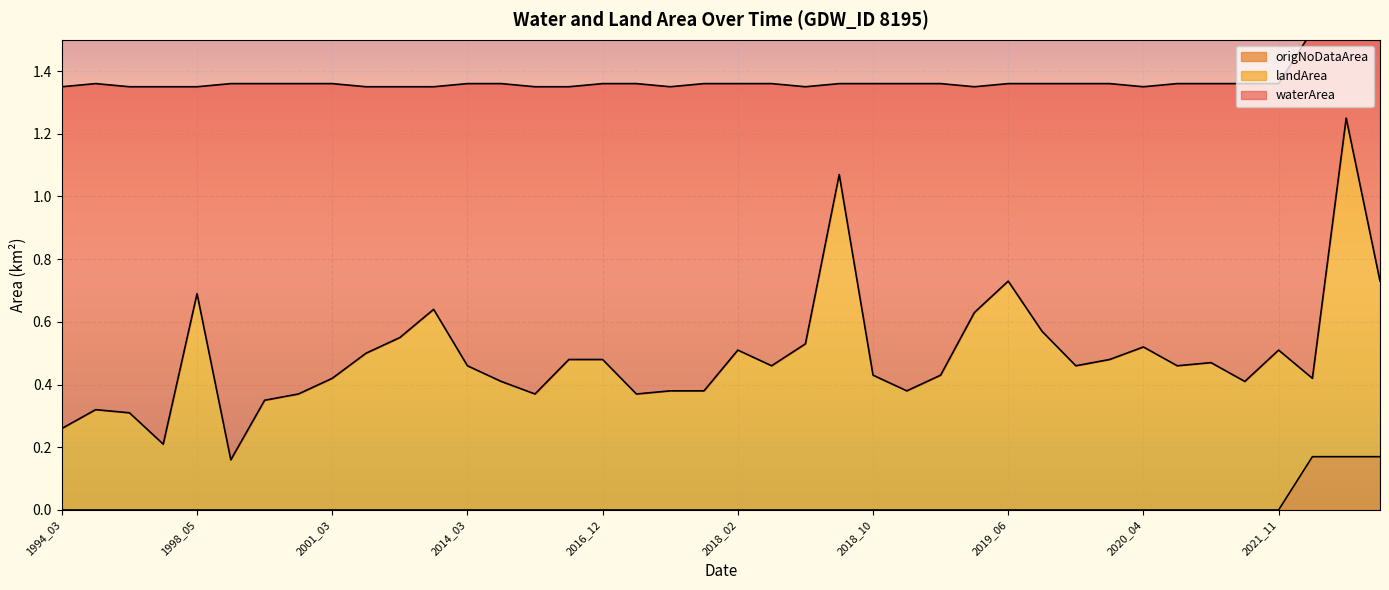

The value of waterArea at 2019_01 is 0.2. True or false?

False